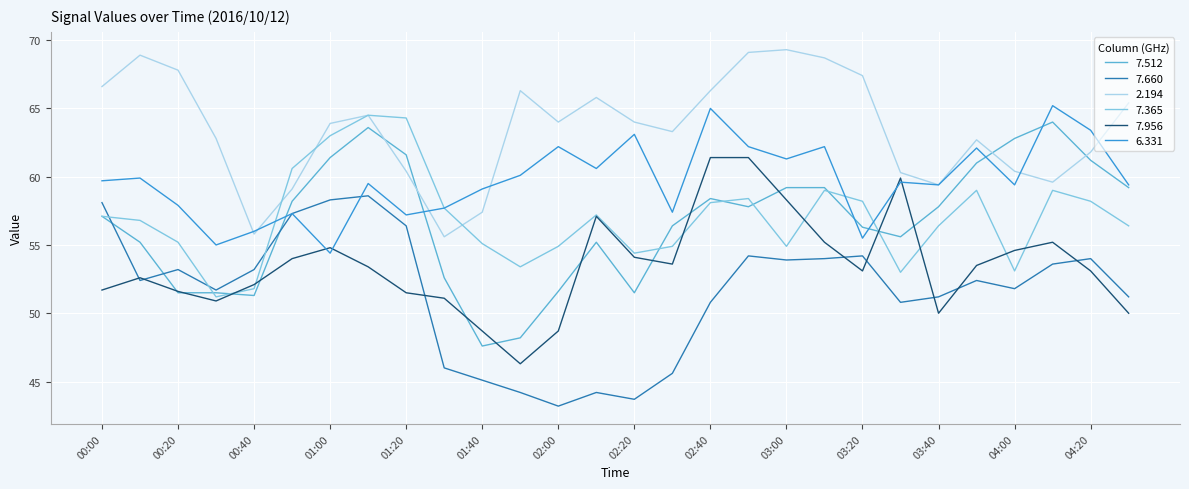

True or false: 2.194 and 6.331 cross at least once.

True